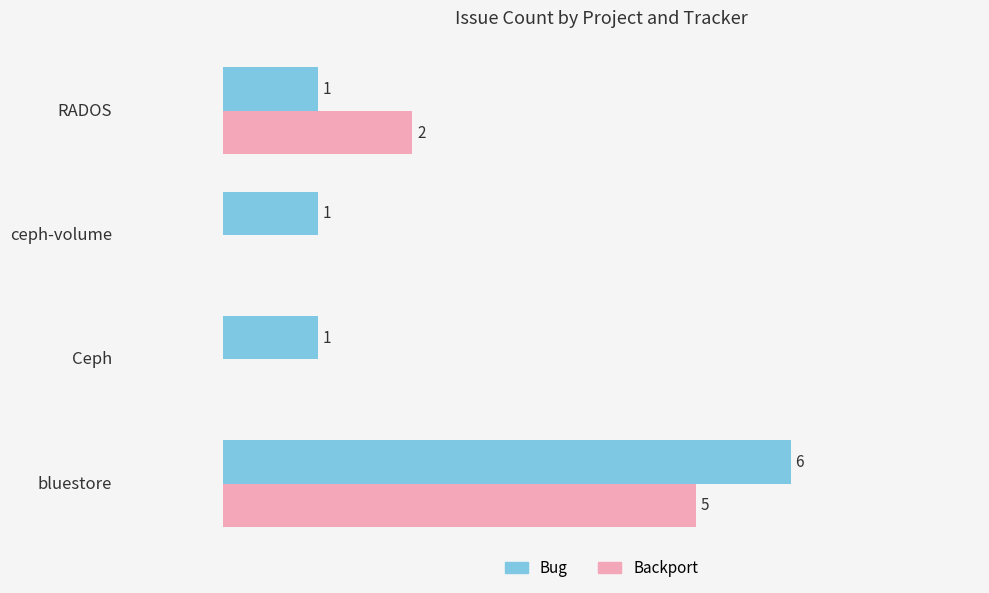

Where is Backport nearest to the value 2?

RADOS